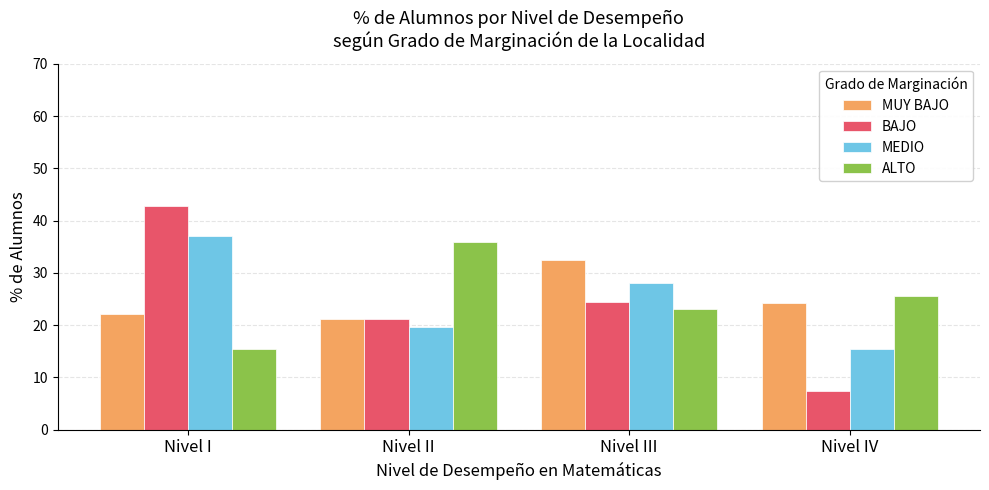

Is it true that BAJO equals 5.7 at Nivel II?

False